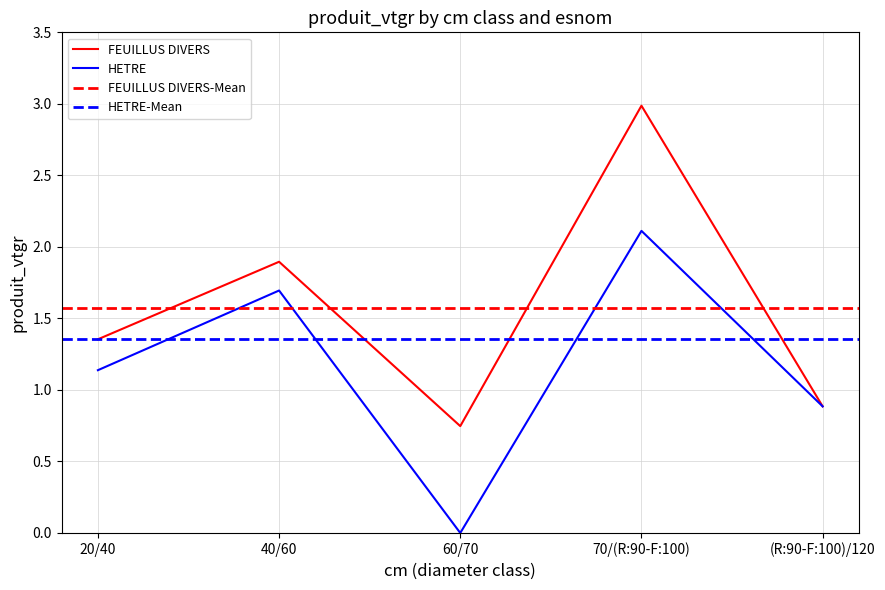

The FEUILLUS DIVERS series shows 2.1 at 20/40. True or false?

False